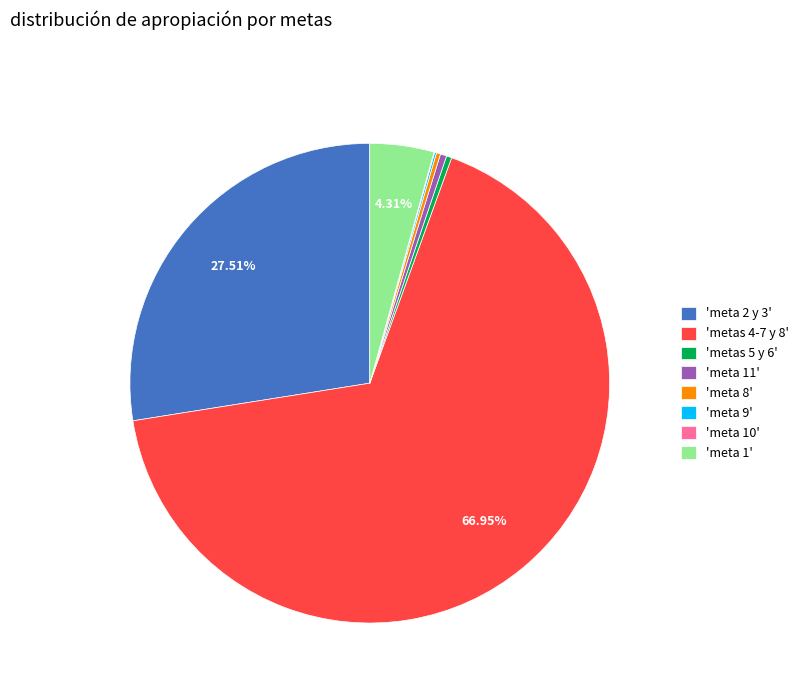

Does 'metas 4-7 y 8' account for over 50% of the chart?

Yes